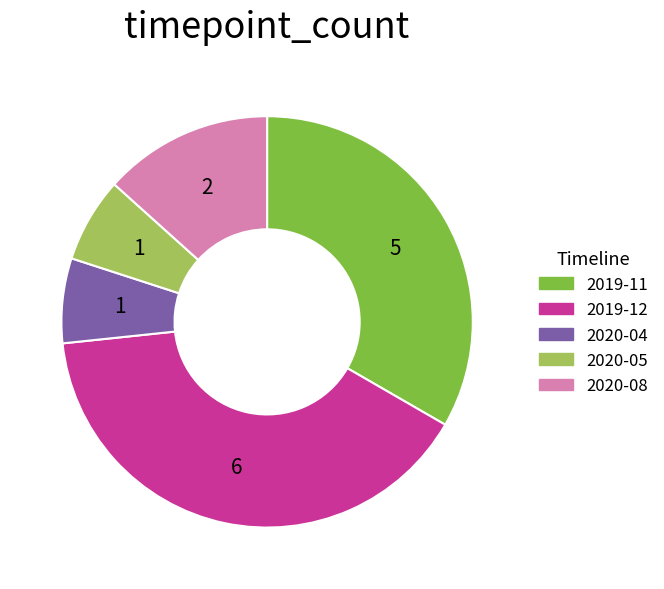

Is there any slice that represents more than half of the pie?

No